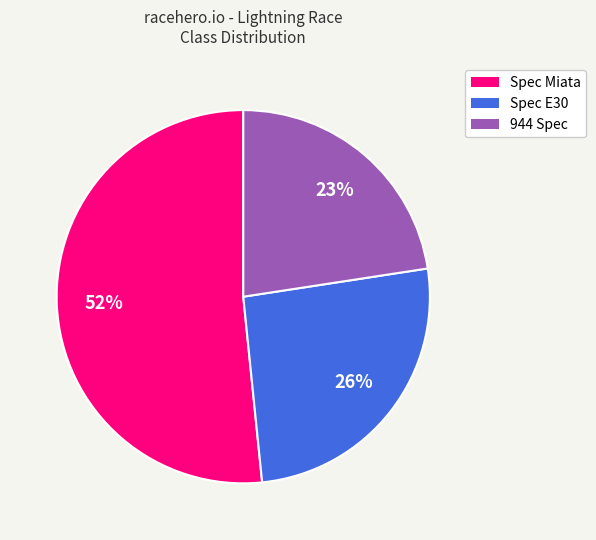

Which category has the biggest portion of the pie?

Spec Miata